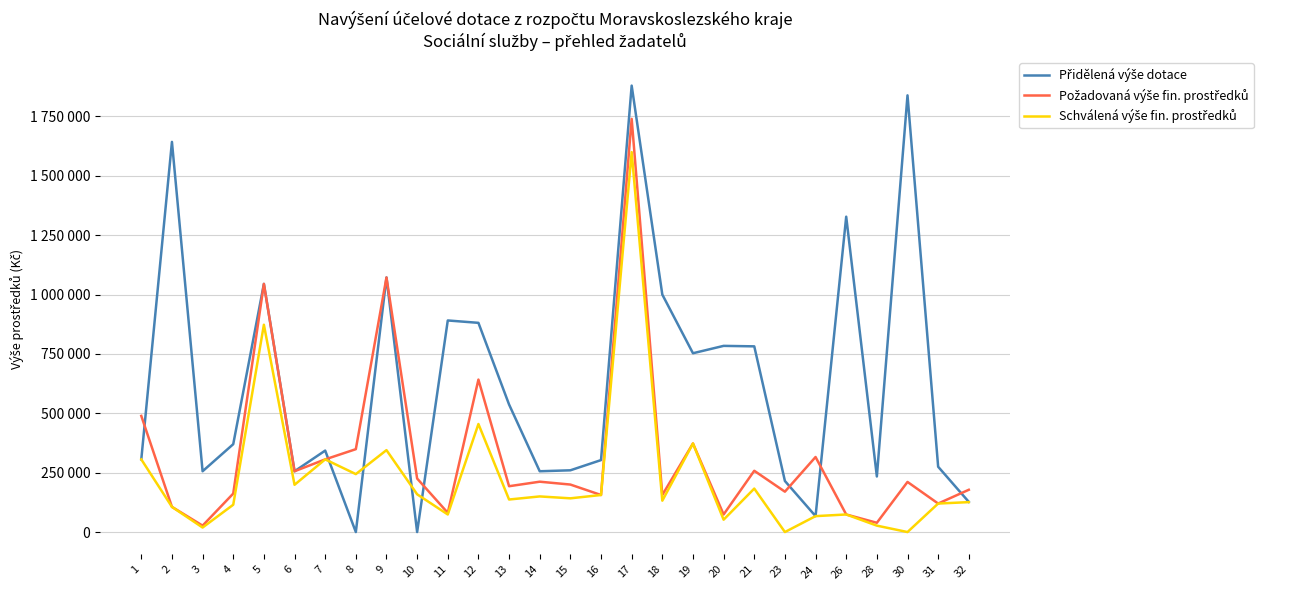

At which category does Přidělená výše dotace reach its first local valley?

3